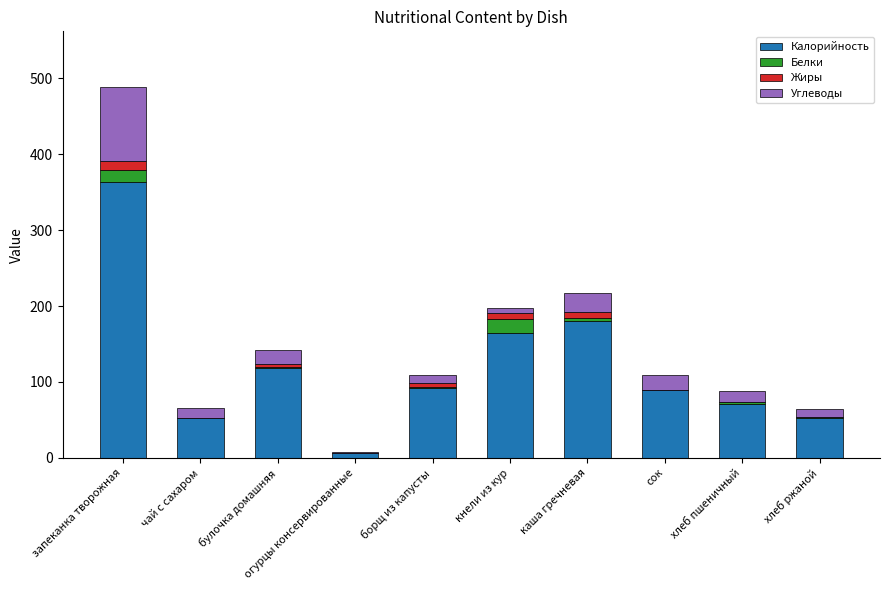

How many data points does each series have?

10